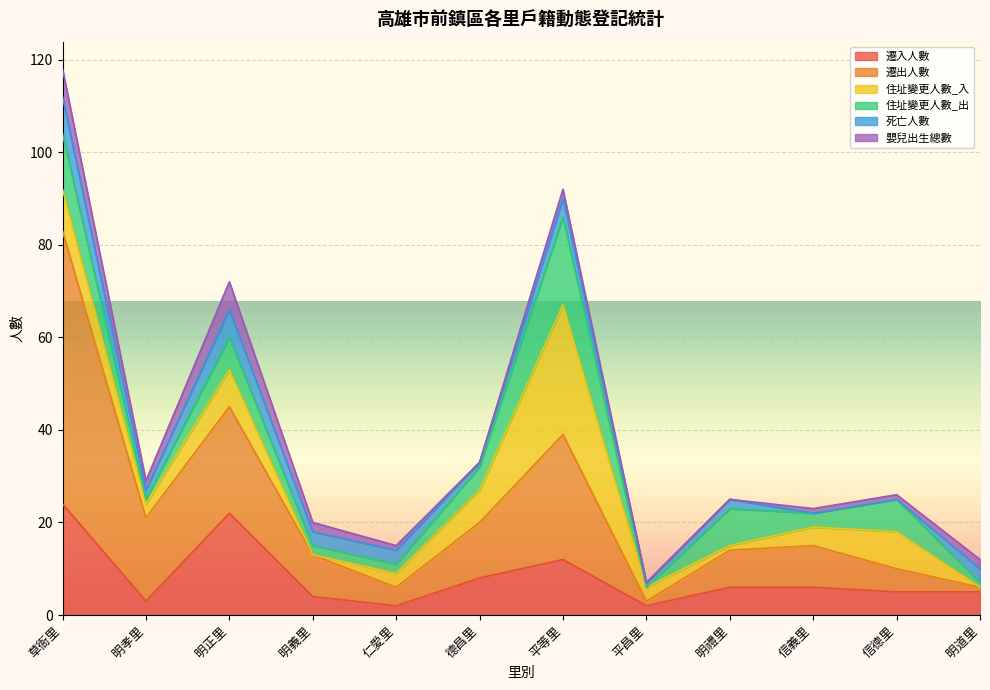

At which label is 死亡人數 closest to 4?

平等里